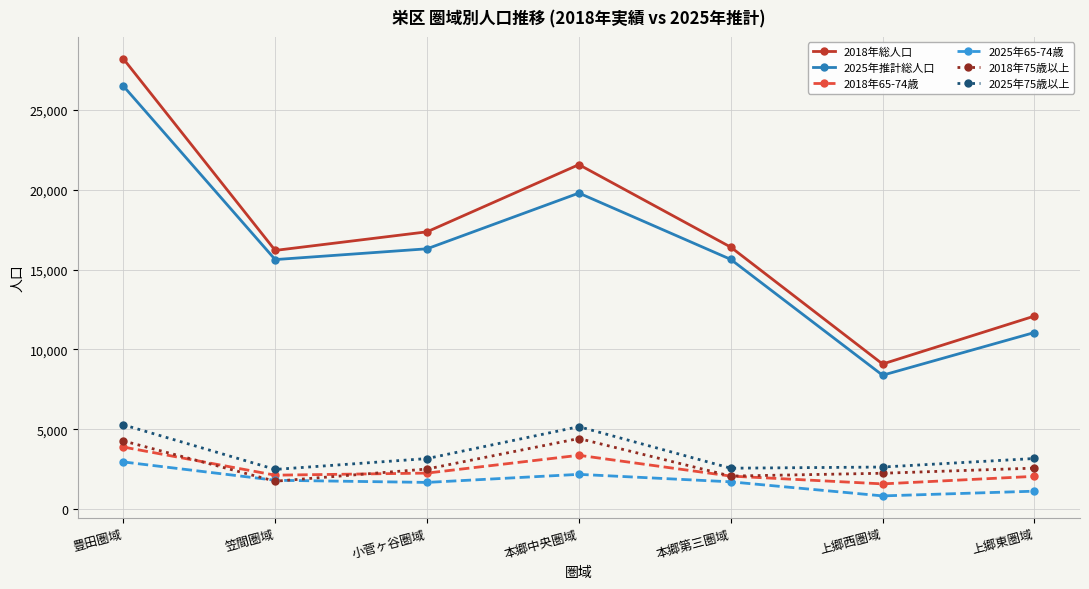

True or false: 2018年総人口 has more than 1 points higher than both neighbors.

False